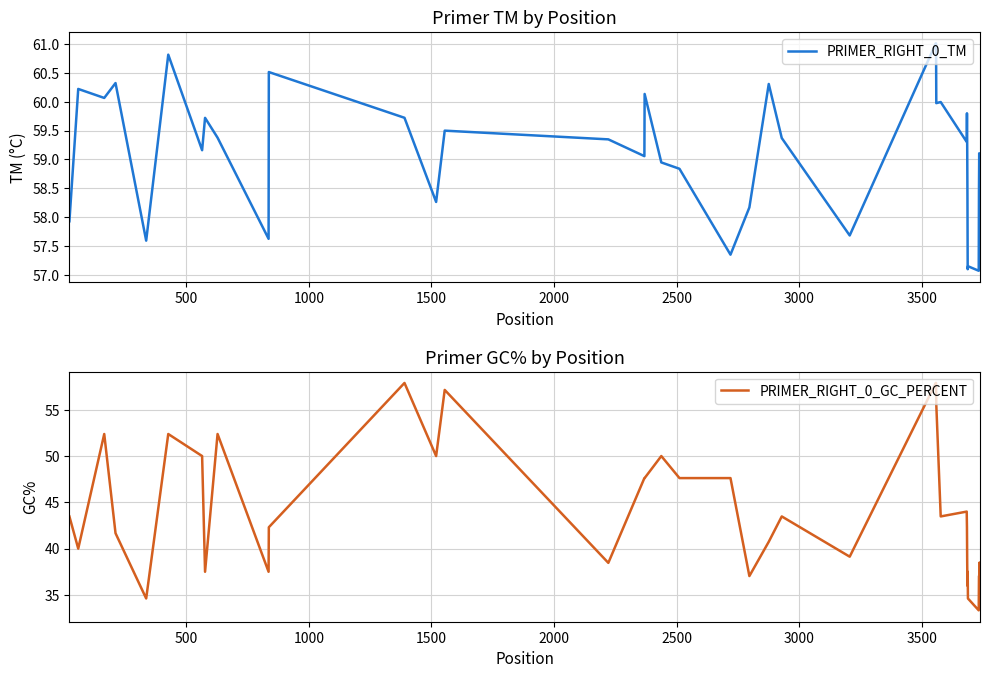

How many interior local peaks does the PRIMER_RIGHT_0_GC_PERCENT series have?

10